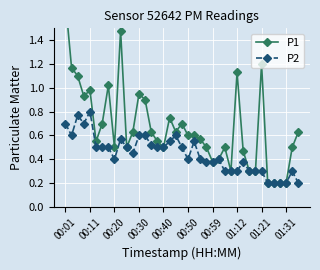

What is the maximum value shown in the chart?

1.7